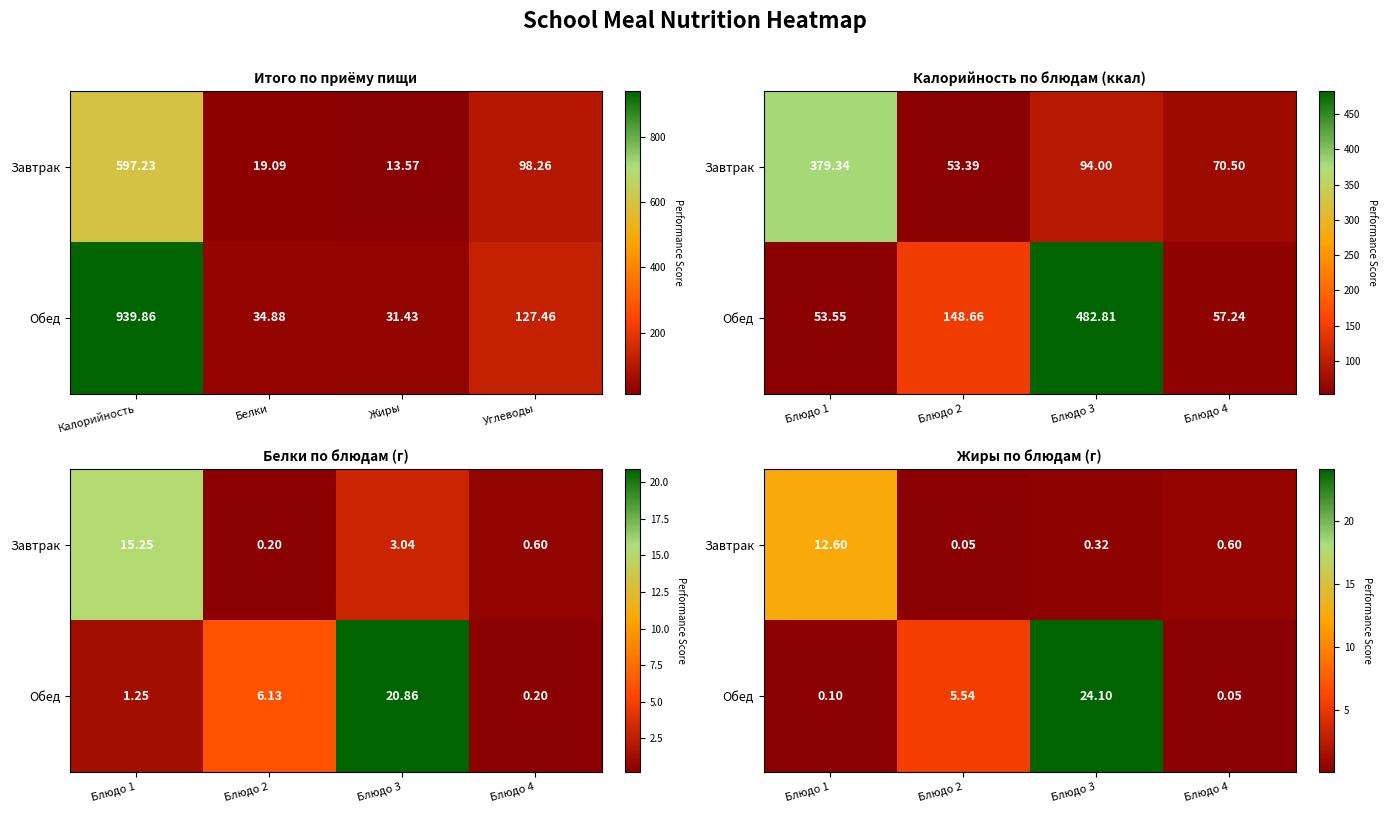

How many distinct data groups are displayed?

2